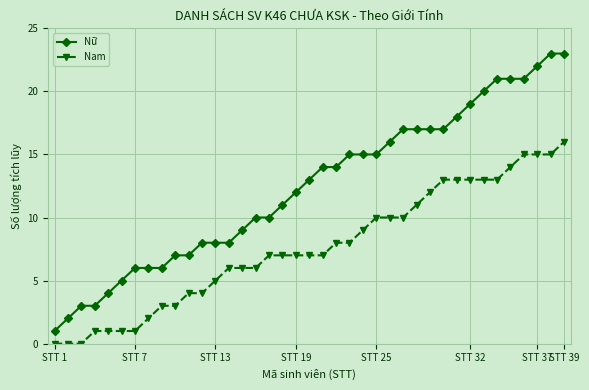

What is the value of the Nam point at the 22nd from the left?

8